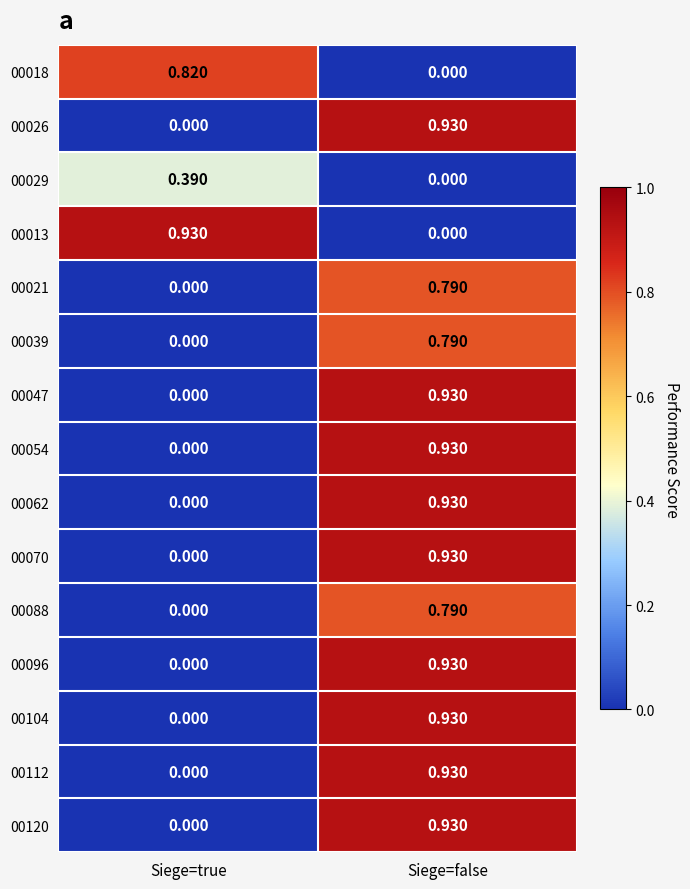

Rank the categories by 00018 value from lowest to highest.

Siege=false, Siege=true